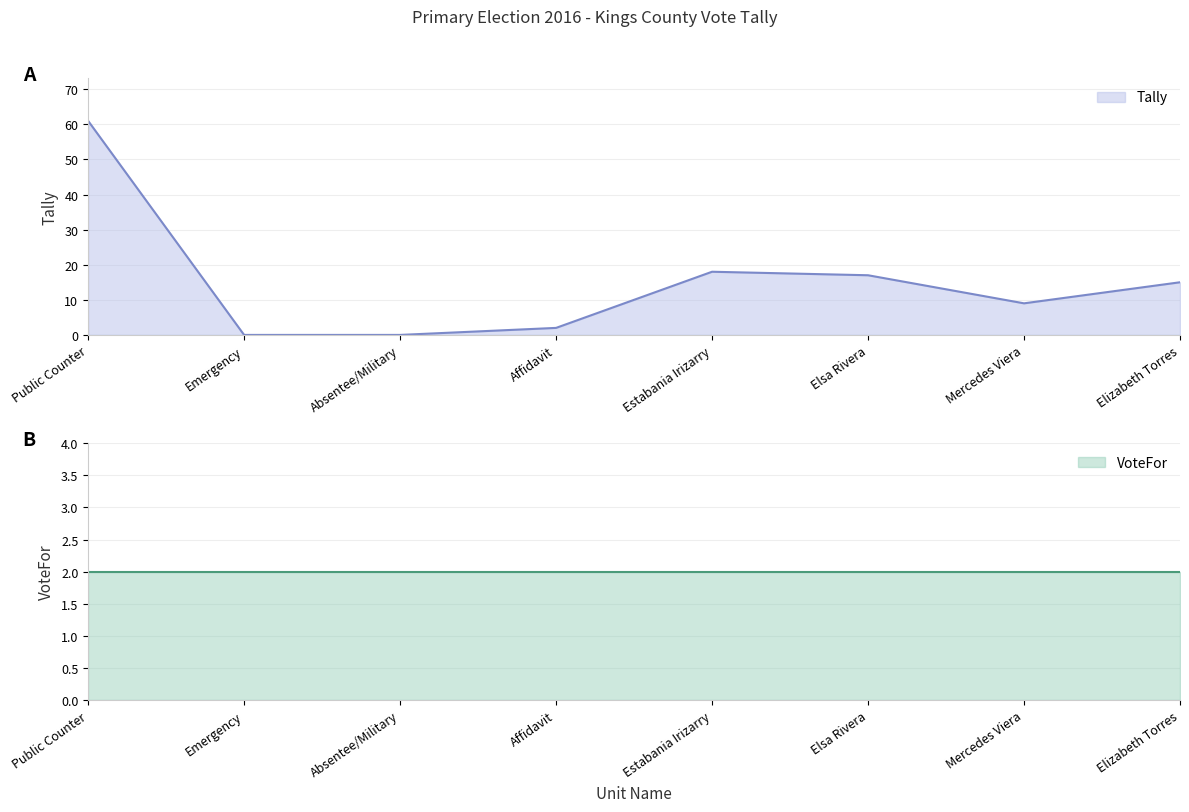

What is the difference between the second highest and second lowest values?

18